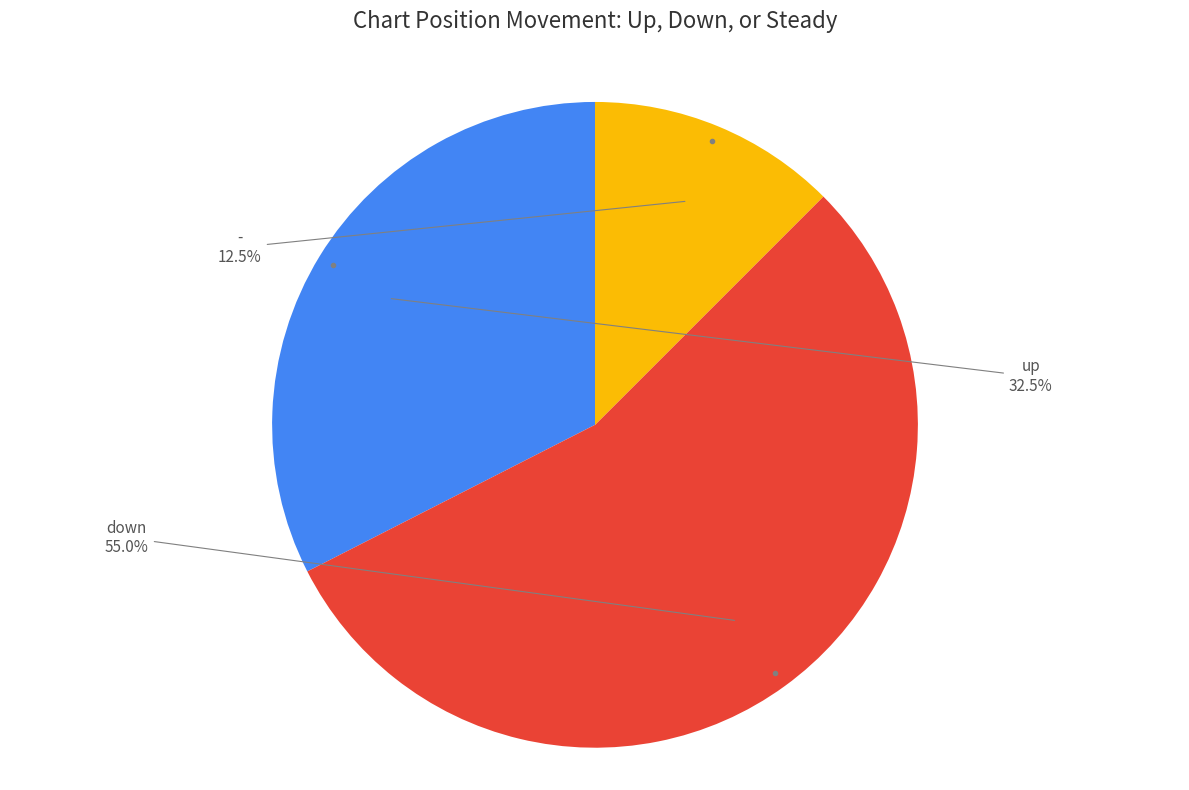

What is the majority slice?

down